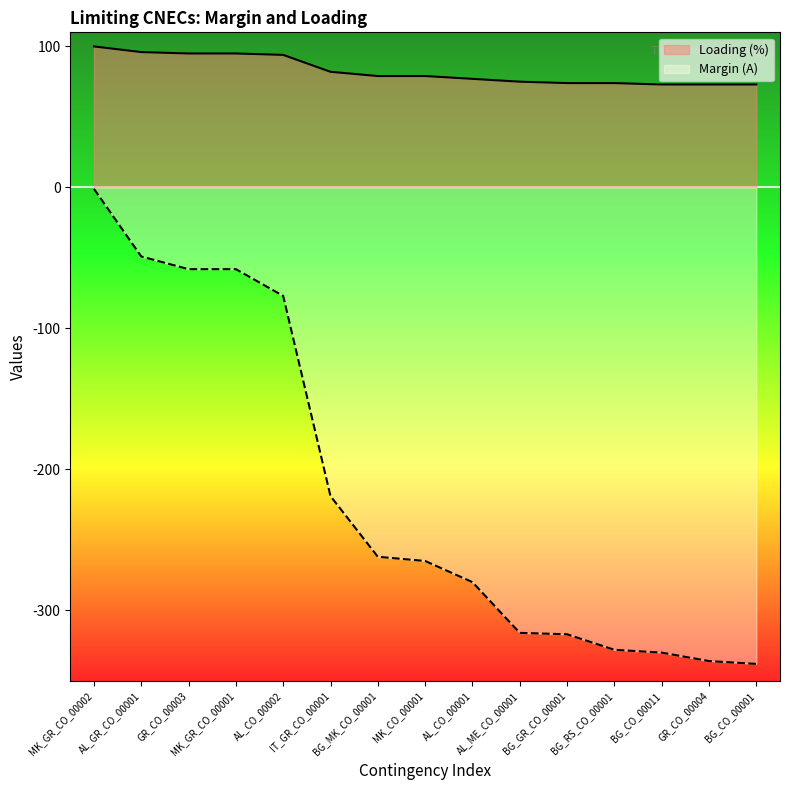

True or false: Loading (%) and Margin (A) intersect in this chart.

False